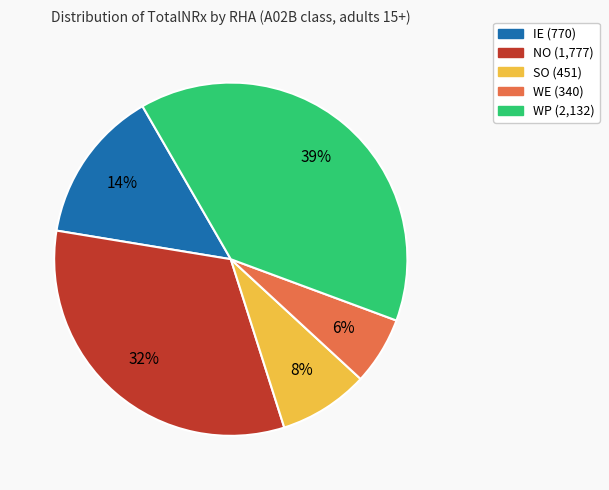

To the nearest percent, what is the difference between the NO and IE slice percentages?

18%